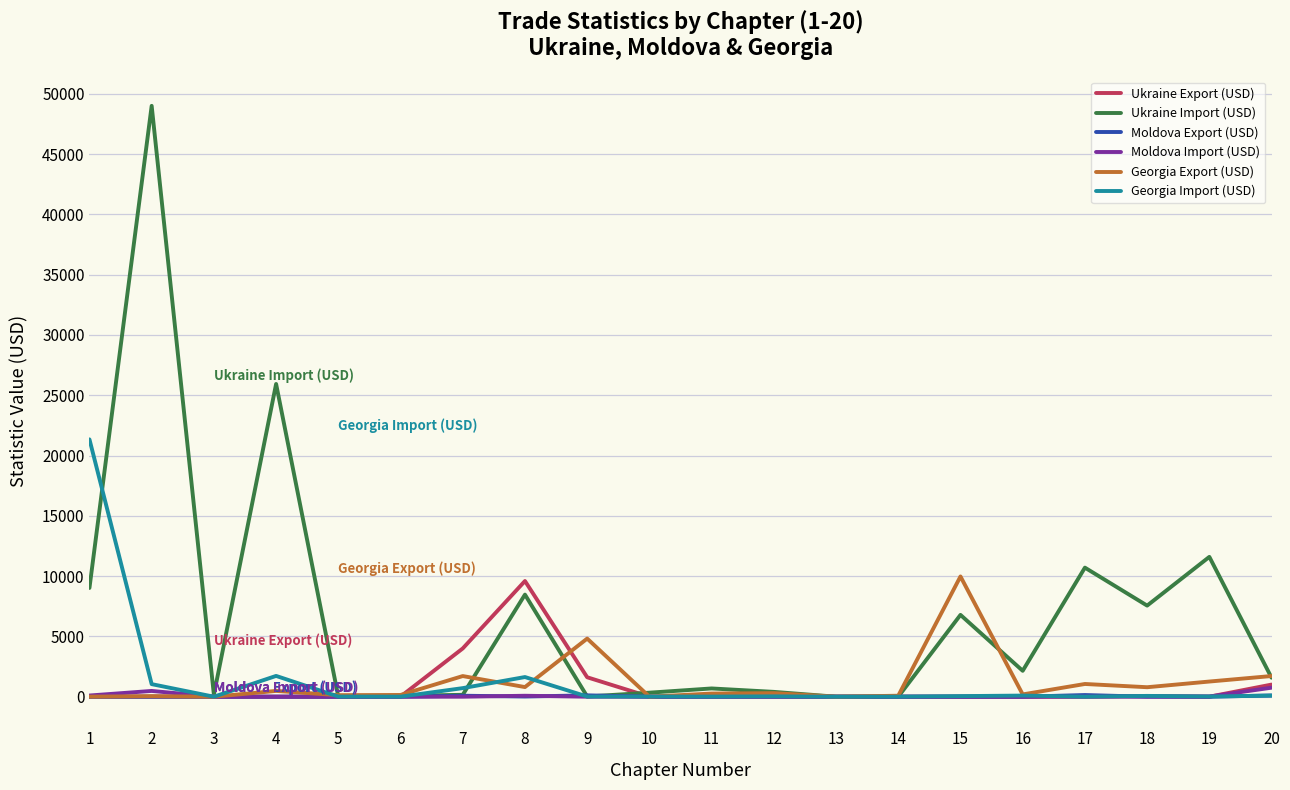

Which series has the largest range (max minus min)?

Ukraine Import (USD)